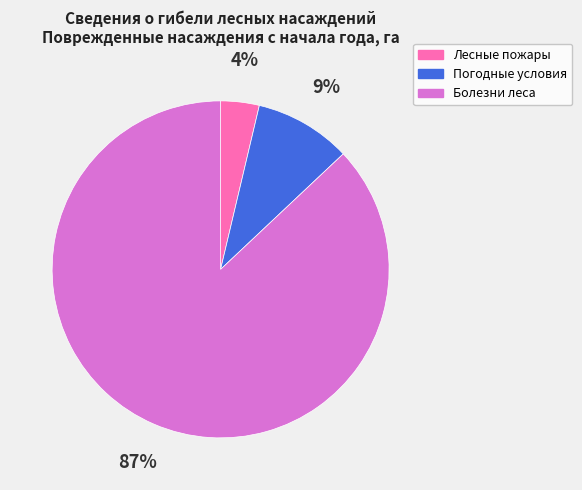

Does any single category account for the majority?

Yes